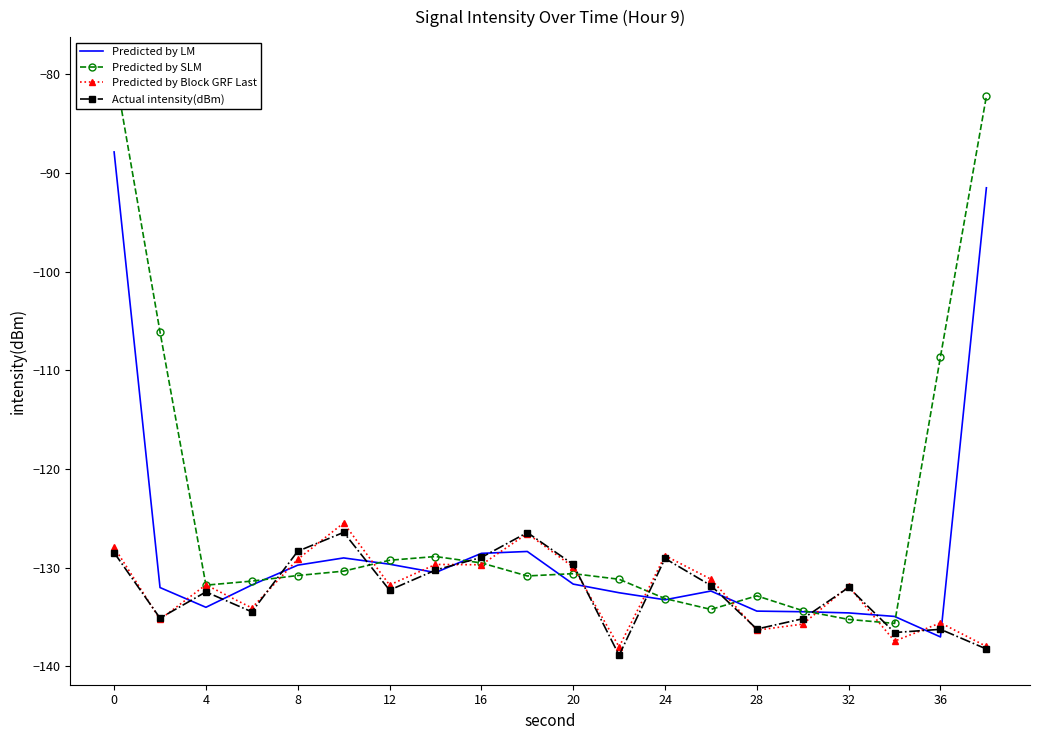

How many data points does each series have?

20